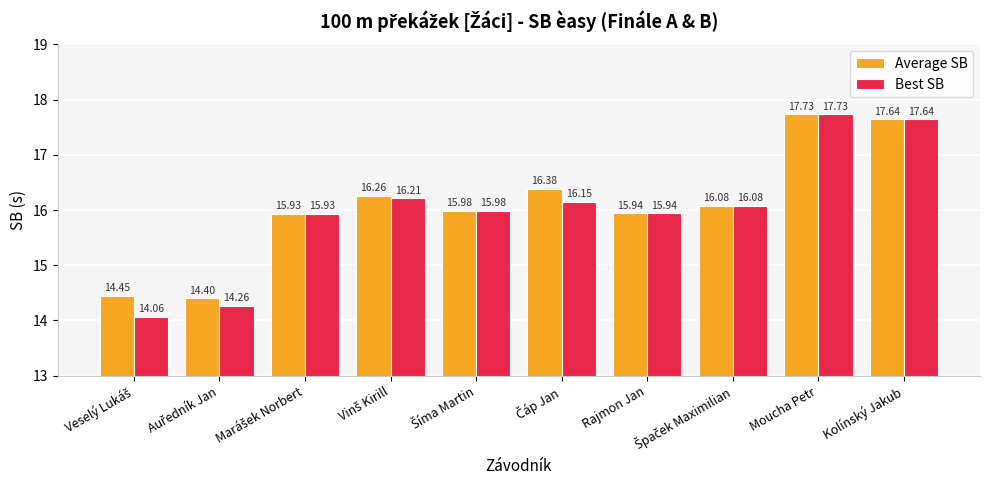

At how many categories does at least one series exceed 15?

8